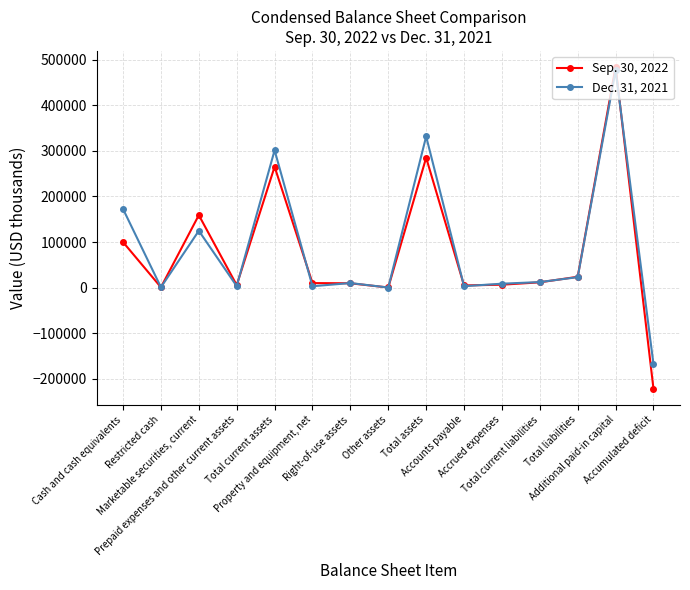

What is the sum of the Dec. 31, 2021 values at Restricted cash and Accumulated deficit?

-166904